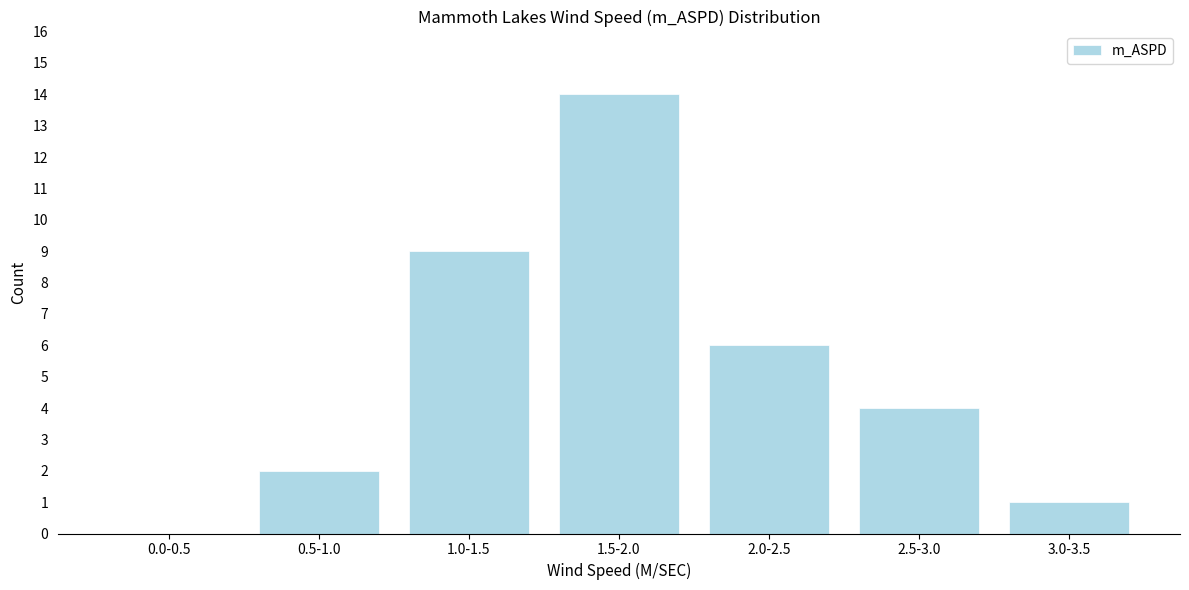

Reading left to right, what are all the values shown in this chart?

0.0-0.5=0	0.5-1.0=2	1.0-1.5=9	1.5-2.0=14	2.0-2.5=6	2.5-3.0=4	3.0-3.5=1